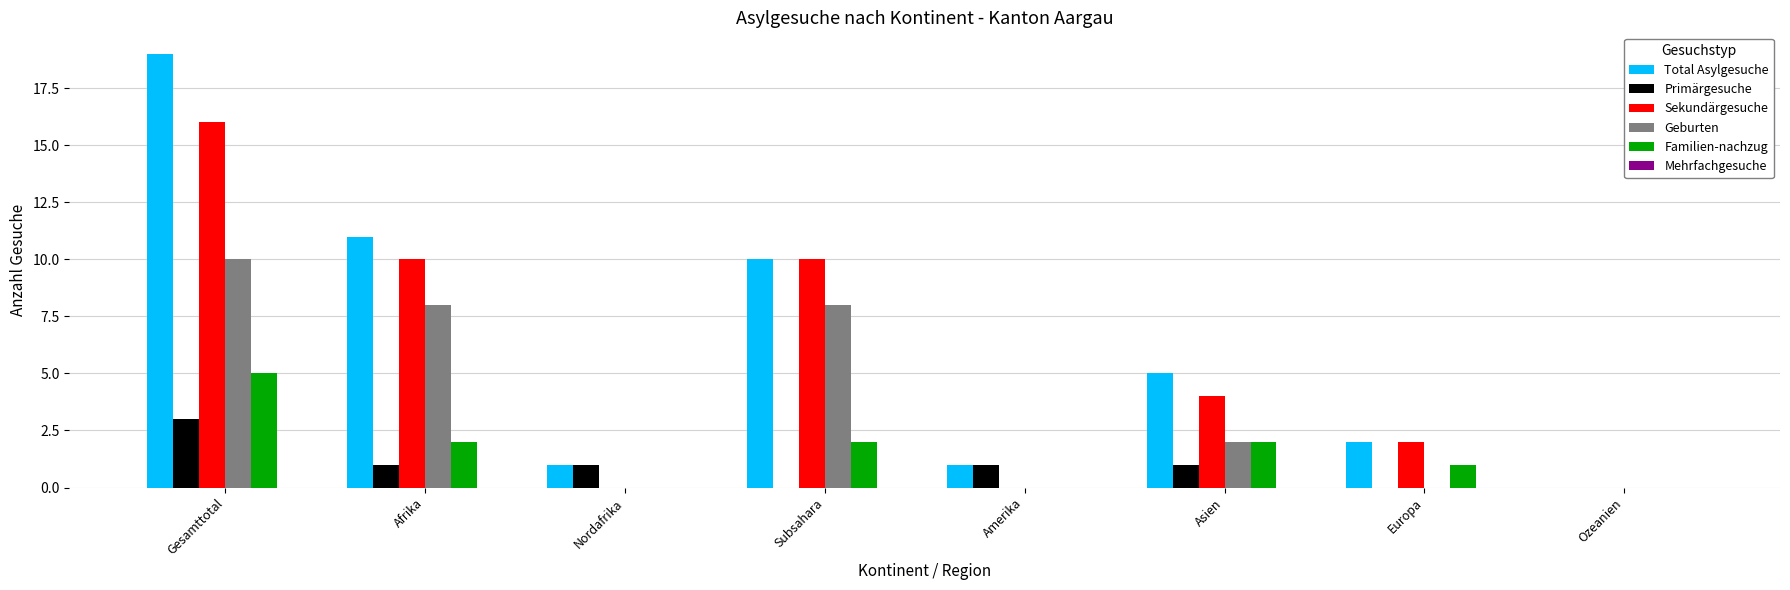

Are the bars horizontal?

No